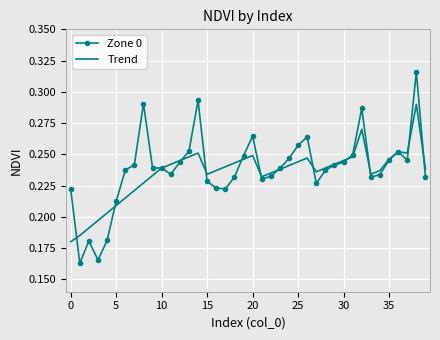

In Trend, how many points are lower than both neighbors (excluding endpoints)?

5